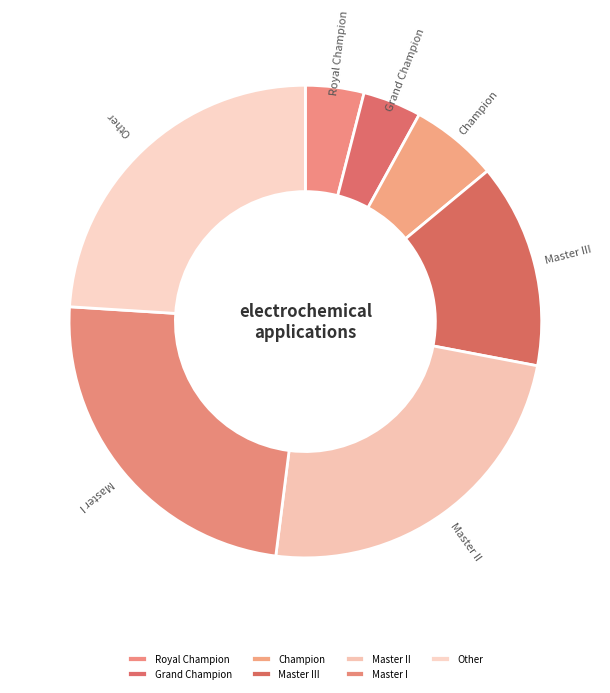

Does any single category account for the majority?

No